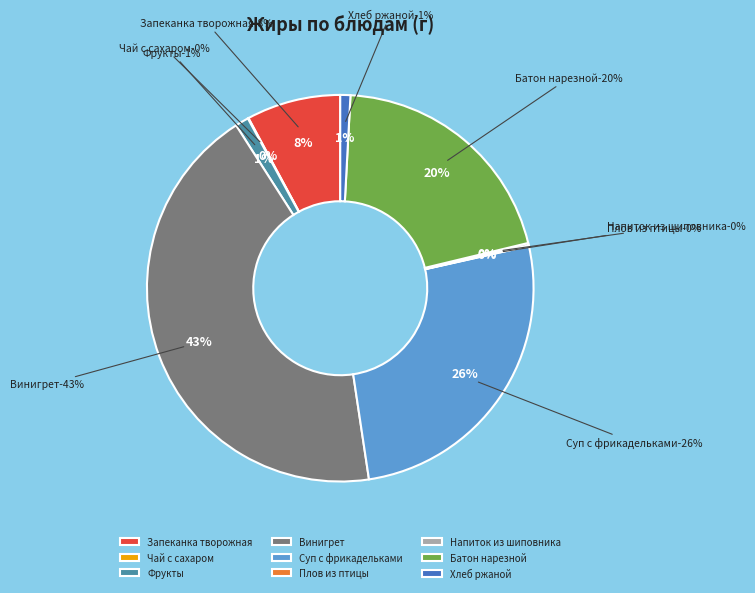

Between Напиток из шиповника and Хлеб ржаной, which is larger?

Хлеб ржаной